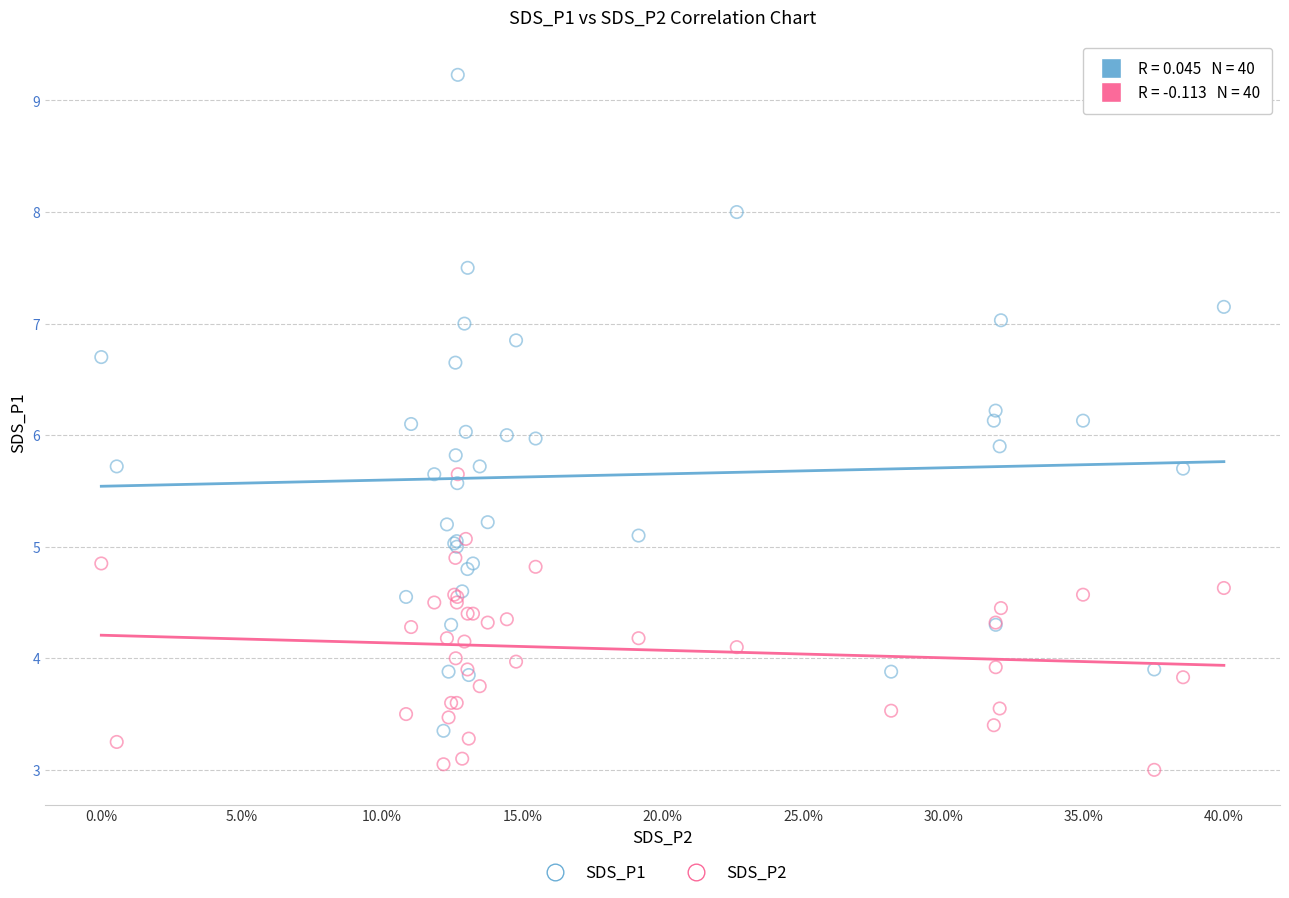

What are all the series names shown in the legend?

SDS_P1, SDS_P2